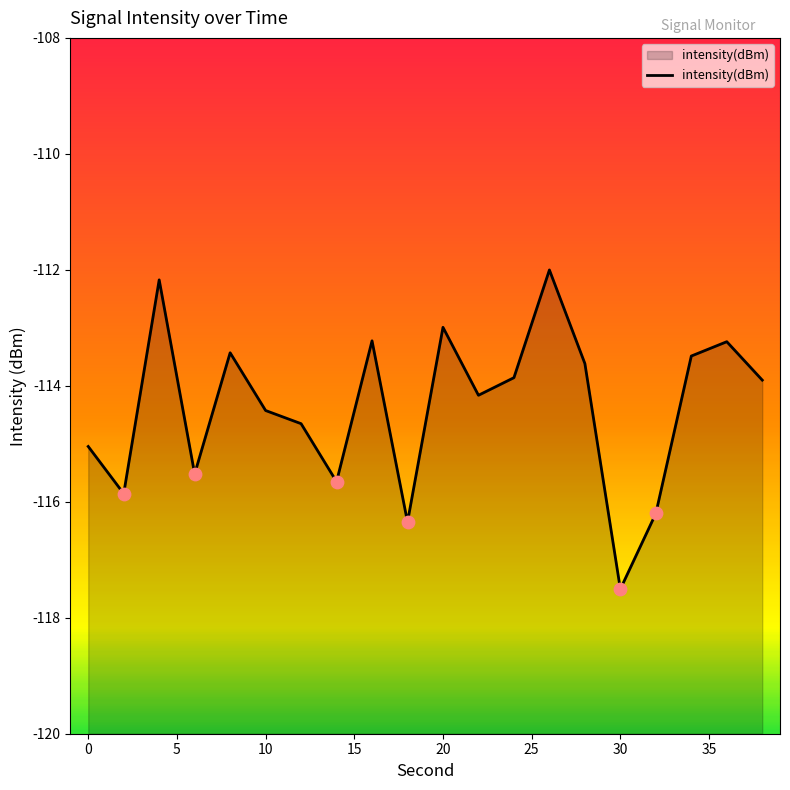

Which has a higher value, 0 or 20?

20